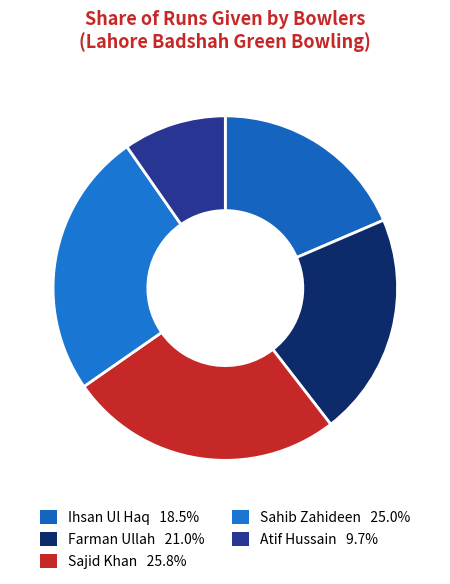

Which slice is the smallest?

Atif Hussain